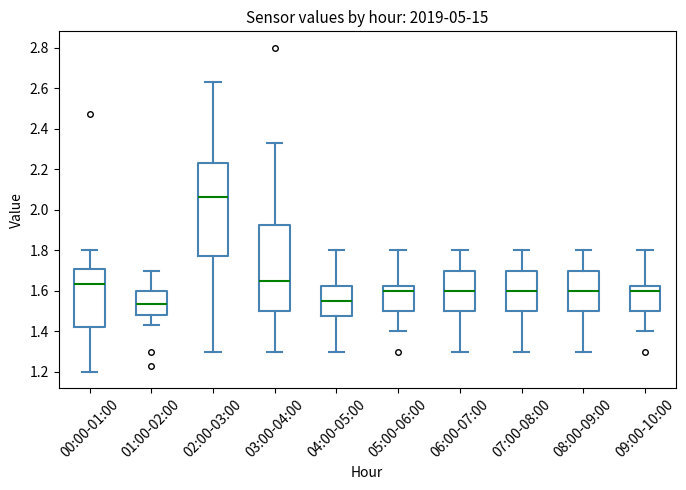

Which box's median line is the highest?

02:00-03:00